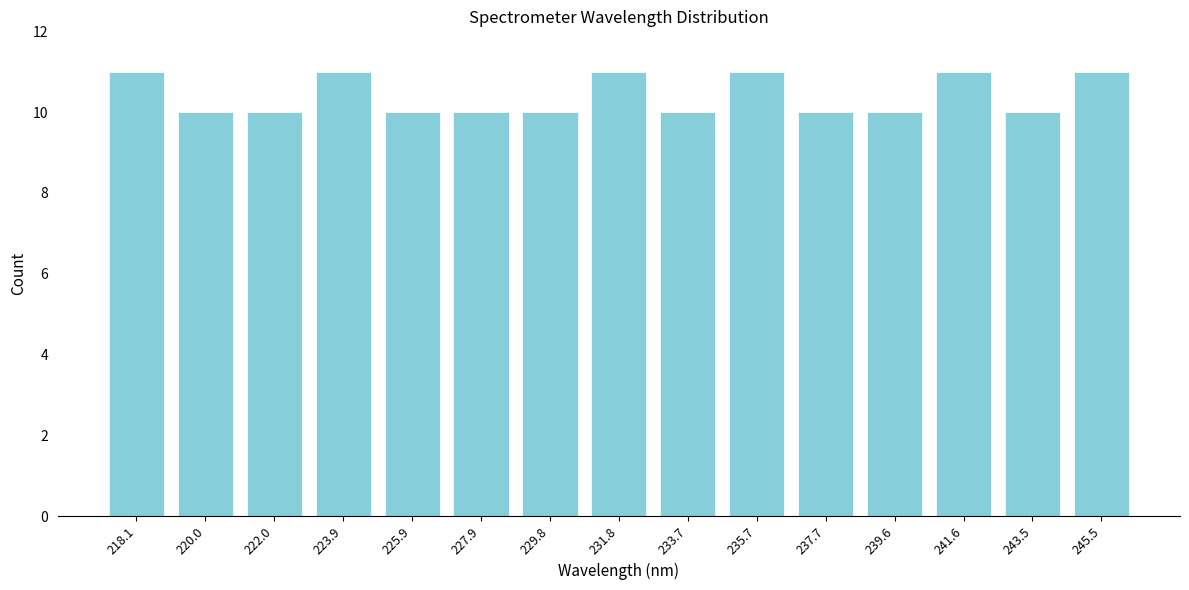

Reading left to right, list all the values displayed in this chart.

11	10	10	11	10	10	10	11	10	11	10	10	11	10	11